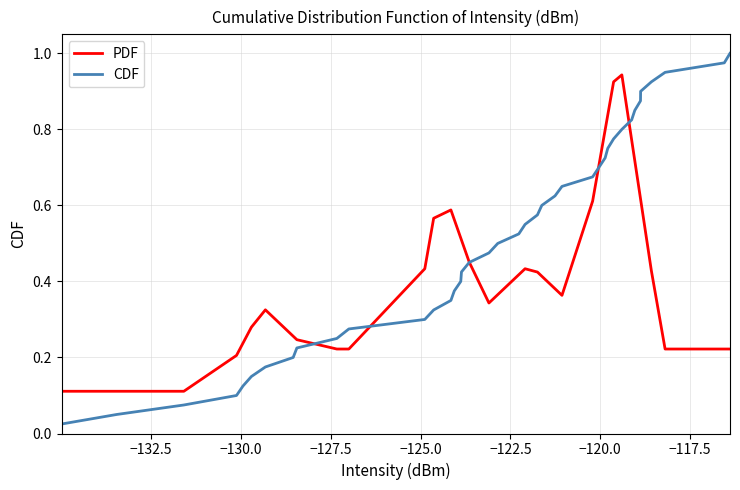

Which series has the largest total across all categories?

CDF